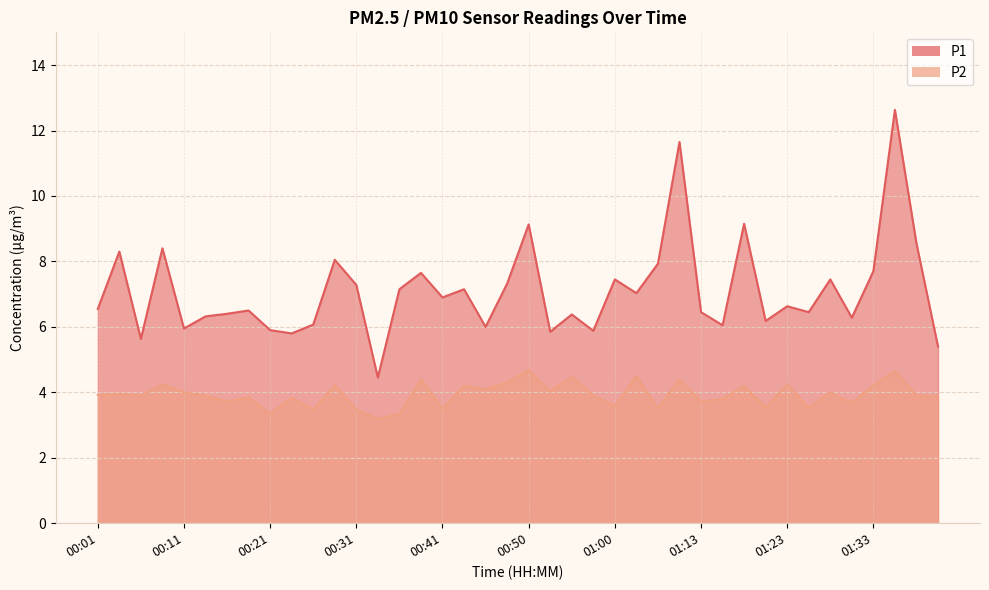

What is the sum of all P1 values?

284.0